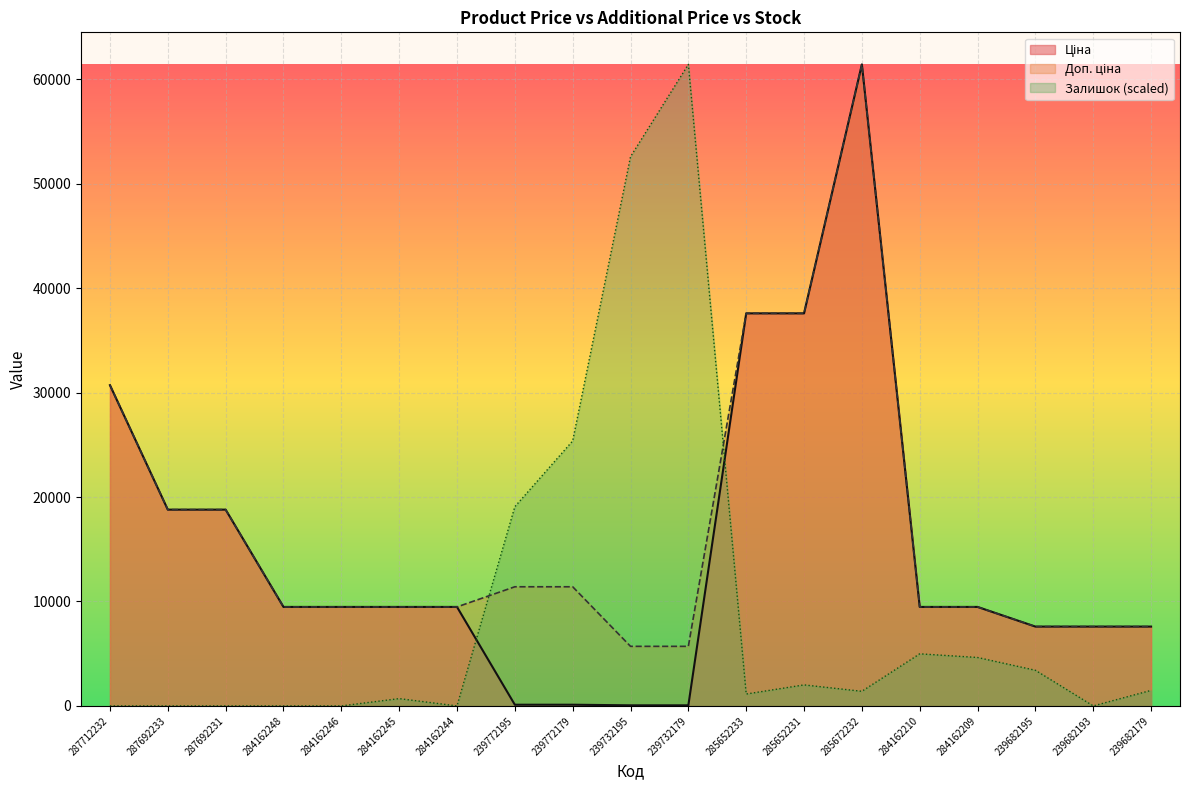

Where does the Доп. ціна series first go above 9480?

287712232